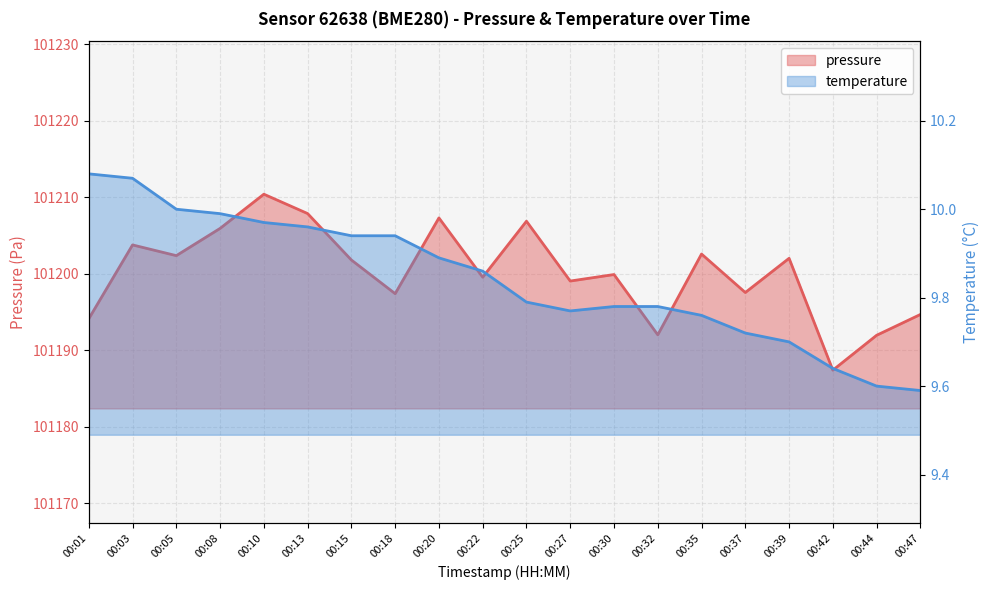

Reading left to right, what are all the values shown in this chart?

pressure: 00:01=101194.1	00:03=101203.8	00:05=101202.4	00:08=101205.9	00:10=101210.4	00:13=101207.9	00:15=101201.8	00:18=101197.4	00:20=101207.3	00:22=101199.6	00:25=101206.9	00:27=101199.1	00:30=101199.9	00:32=101192.0	00:35=101202.6	00:37=101197.6	00:39=101202.0	00:42=101187.4	00:44=101192.0	00:47=101194.7
temperature: 00:01=10.1	00:03=10.1	00:05=10.0	00:08=10.0	00:10=10.0	00:13=10.0	00:15=9.9	00:18=9.9	00:20=9.9	00:22=9.9	00:25=9.8	00:27=9.8	00:30=9.8	00:32=9.8	00:35=9.8	00:37=9.7	00:39=9.7	00:42=9.6	00:44=9.6	00:47=9.6